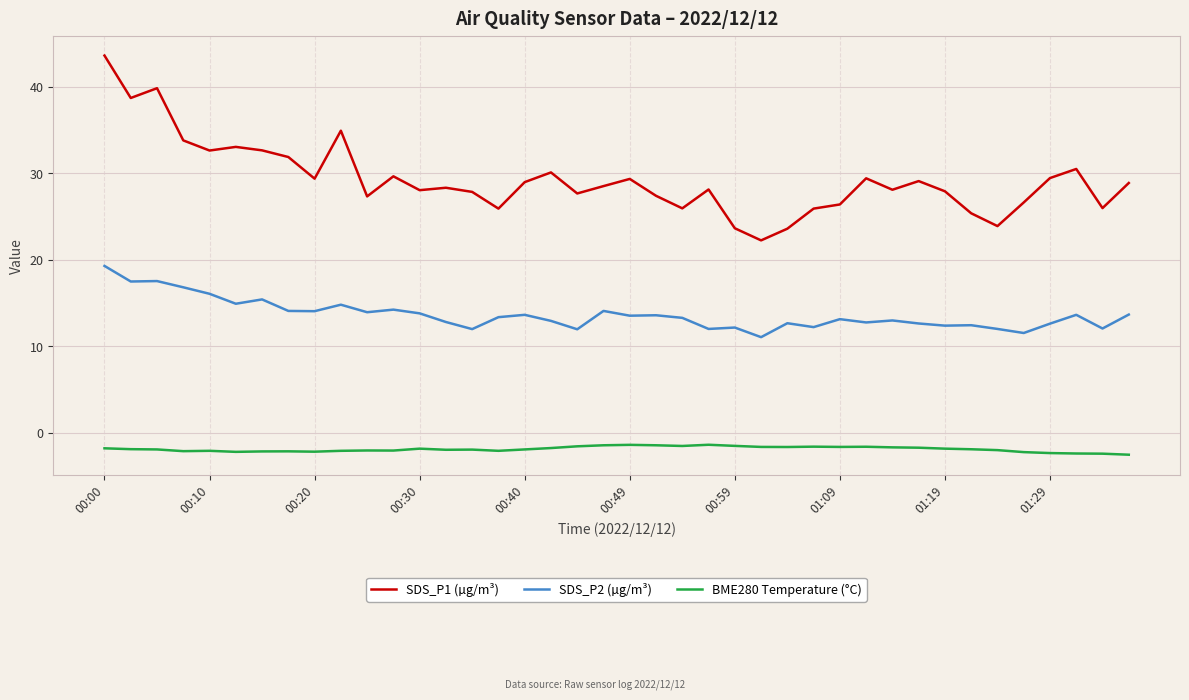

List the series in order of their peak value, highest first.

SDS_P1 (µg/m³), SDS_P2 (µg/m³), BME280 Temperature (°C)